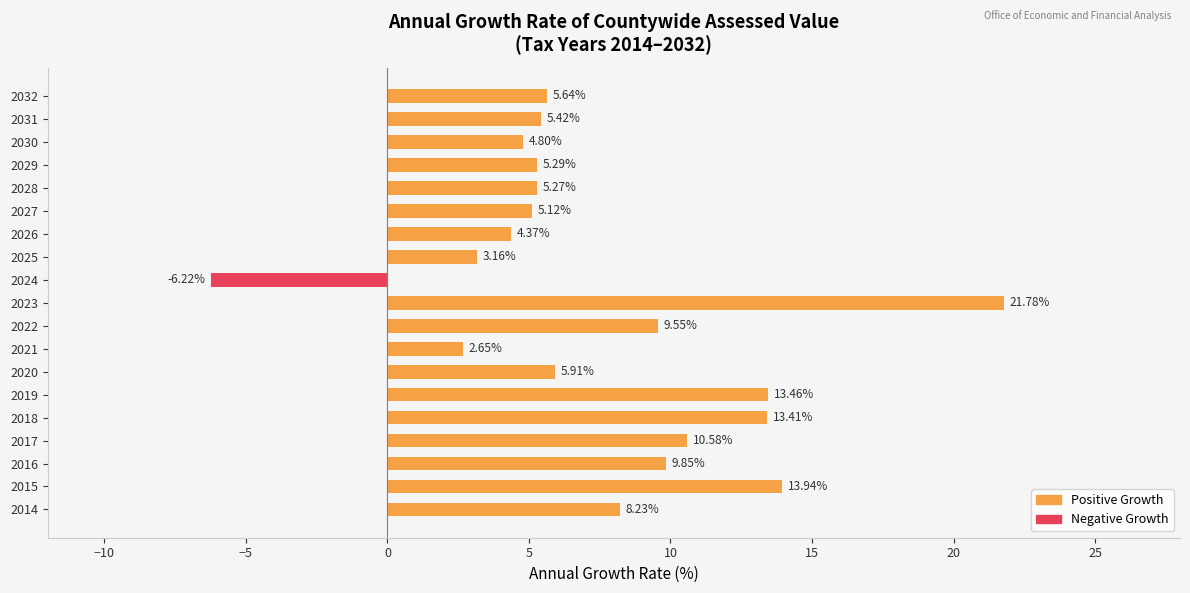

List the labels in order of value, smallest first.

2024, 2021, 2025, 2026, 2030, 2027, 2028, 2029, 2031, 2032, 2020, 2014, 2022, 2016, 2017, 2018, 2019, 2015, 2023